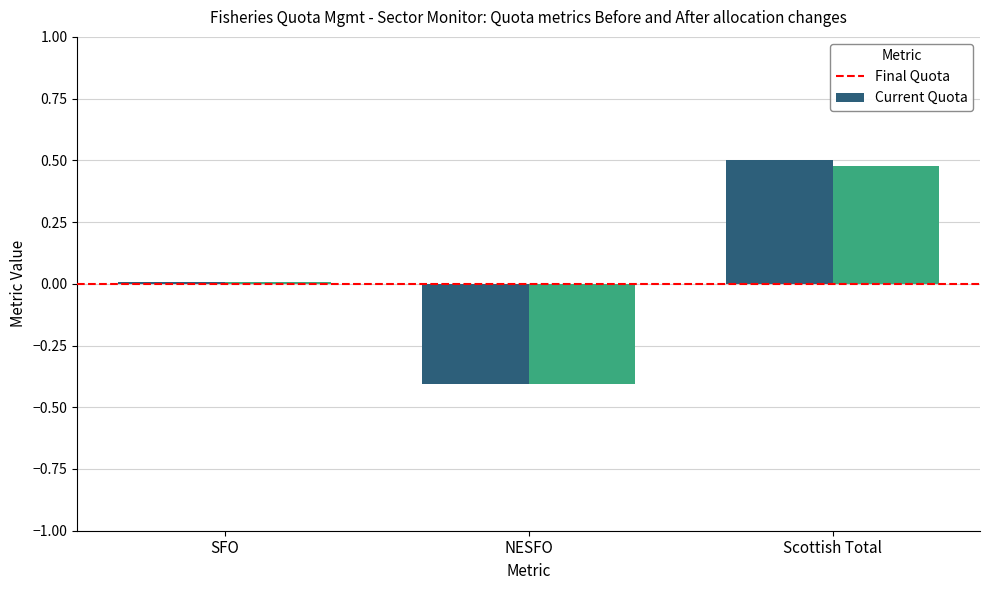

Which series has the widest spread of values?

Final Quota